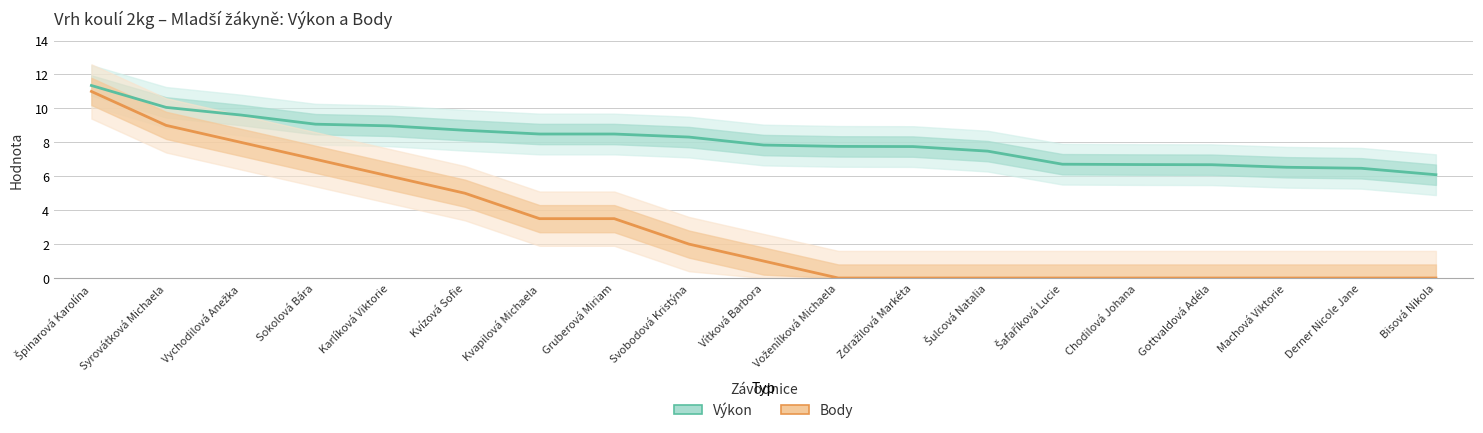

True or false: Body and Výkon cross at least once.

False